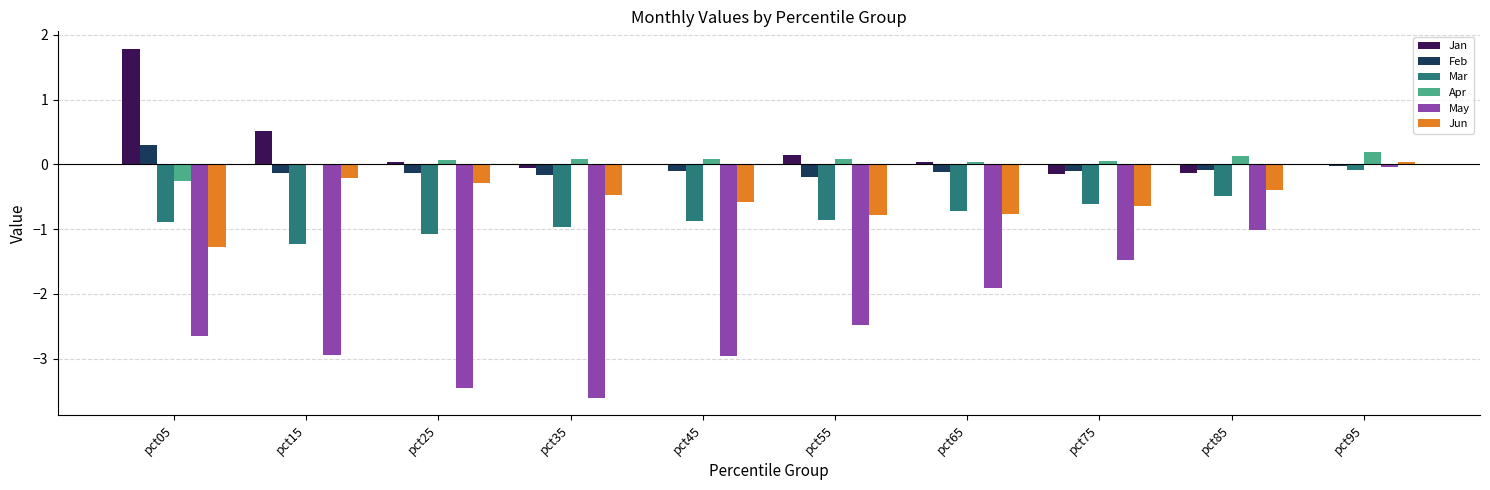

At which label does Mar reach its peak?

pct95